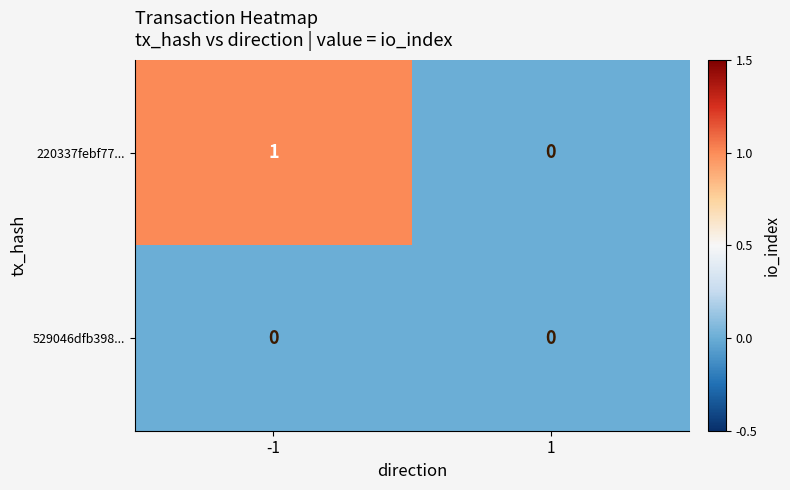

Rank the series by their average value, from lowest to highest.

529046dfb398..., 220337febf77...